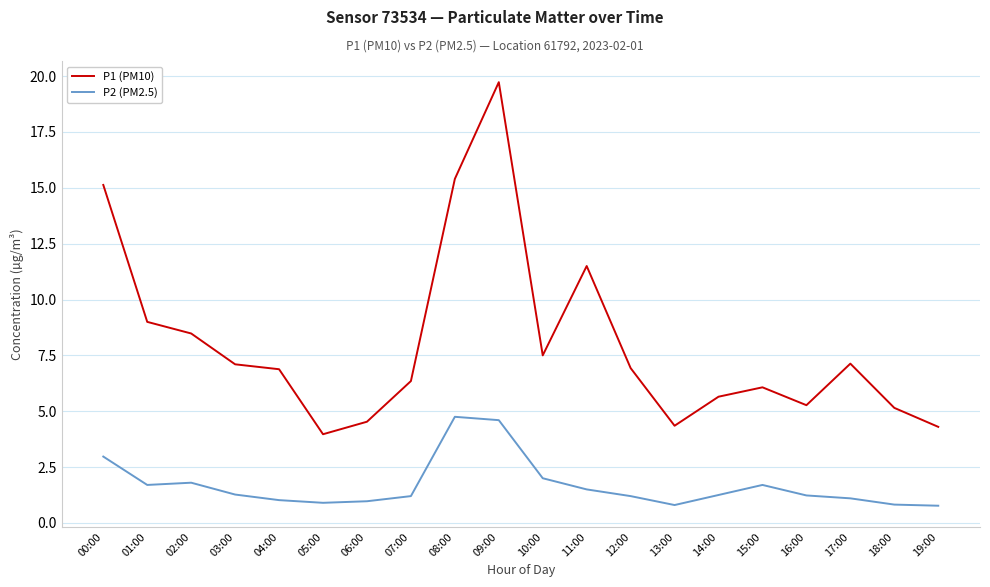

Rank the series by their maximum value, from lowest to highest.

P2 (PM2.5), P1 (PM10)